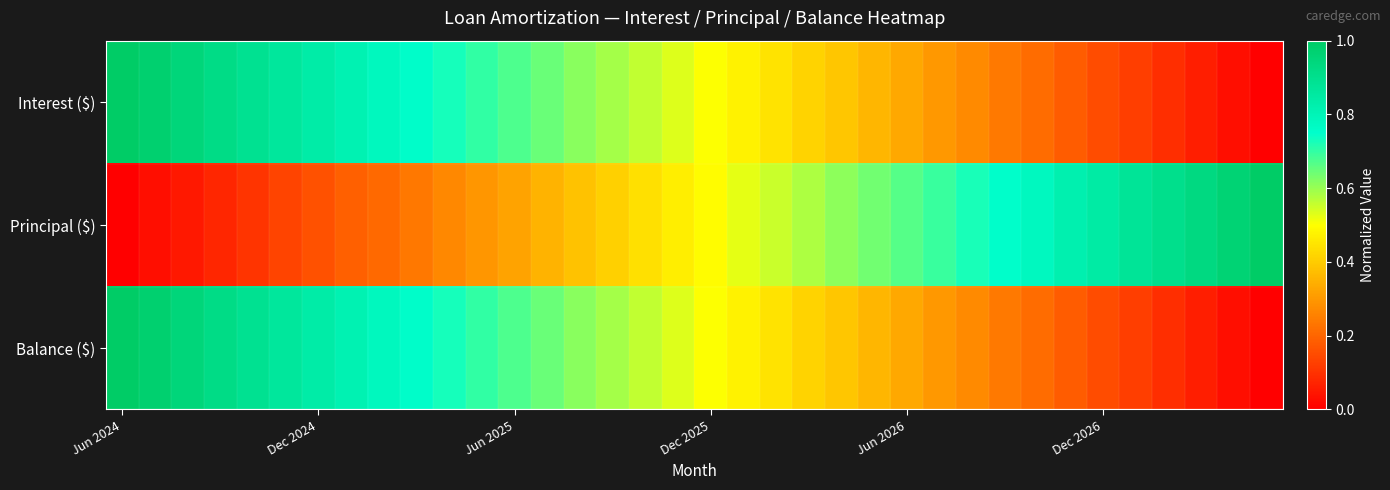

Which series has the largest range (max minus min)?

Balance ($)